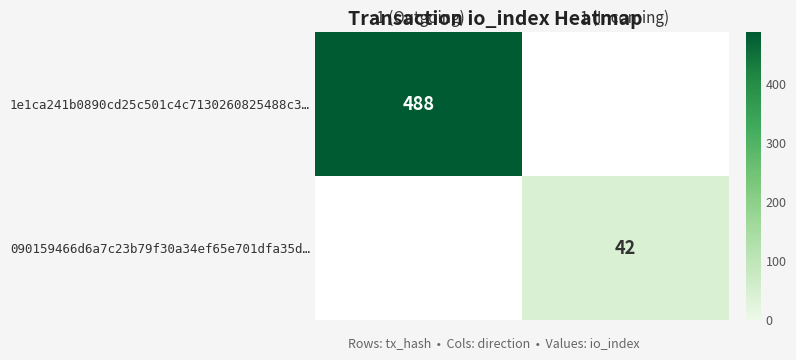

The value of 1e1ca241b0890cd25c501c4c7130260825488c3… at -1 (Outgoing) is 488. True or false?

True